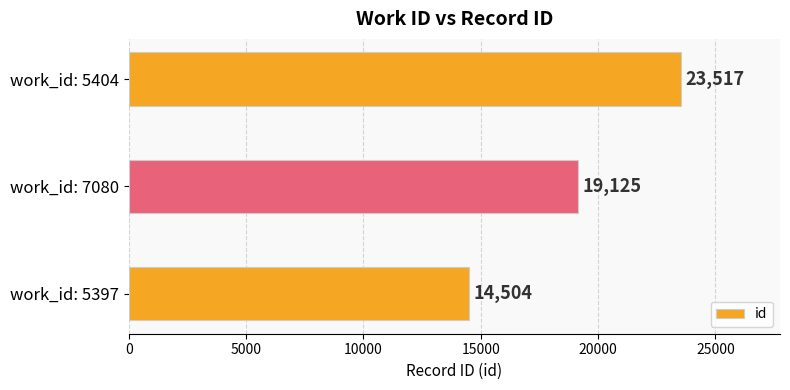

Between work_id: 5404 and work_id: 7080, which is larger?

work_id: 5404